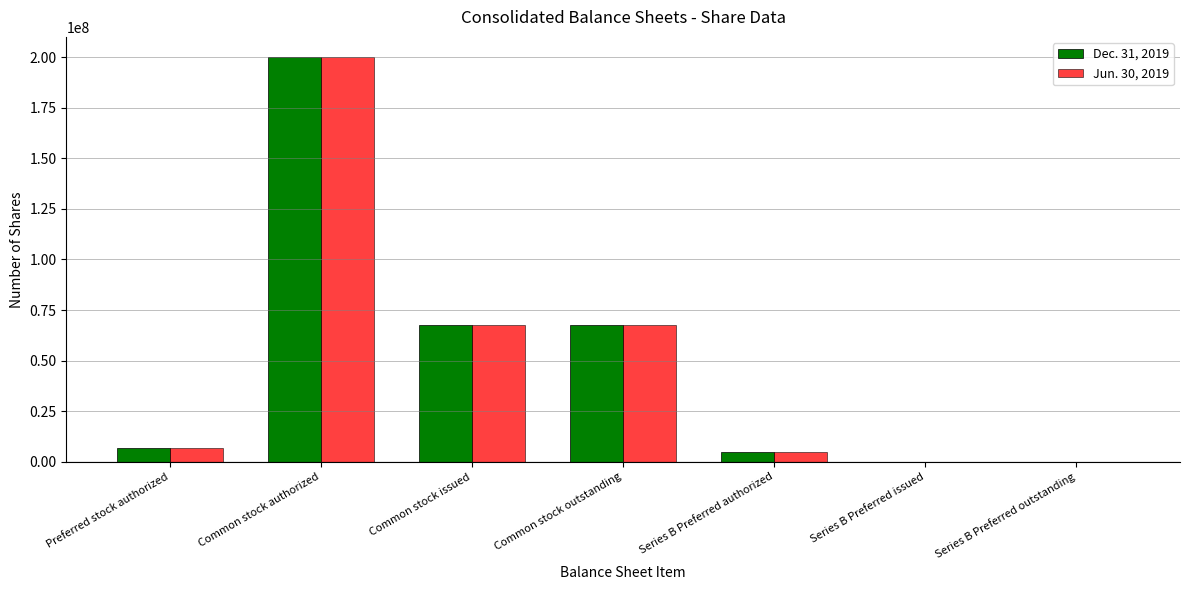

How many groups of bars are there?

7